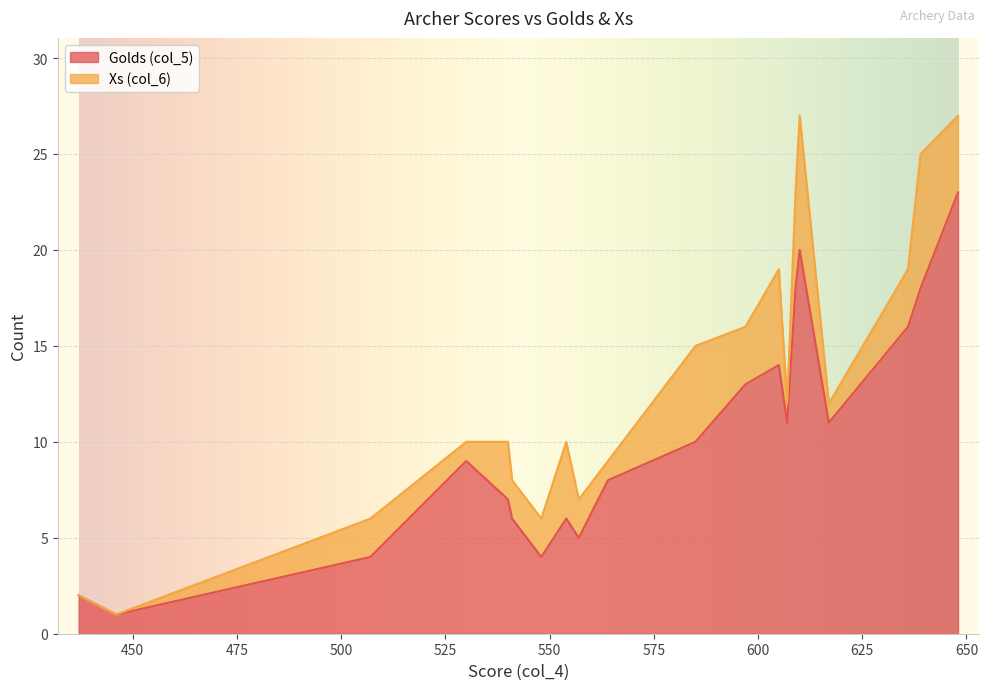

What are all the series names shown in the legend?

Golds (col_5), Xs (col_6)